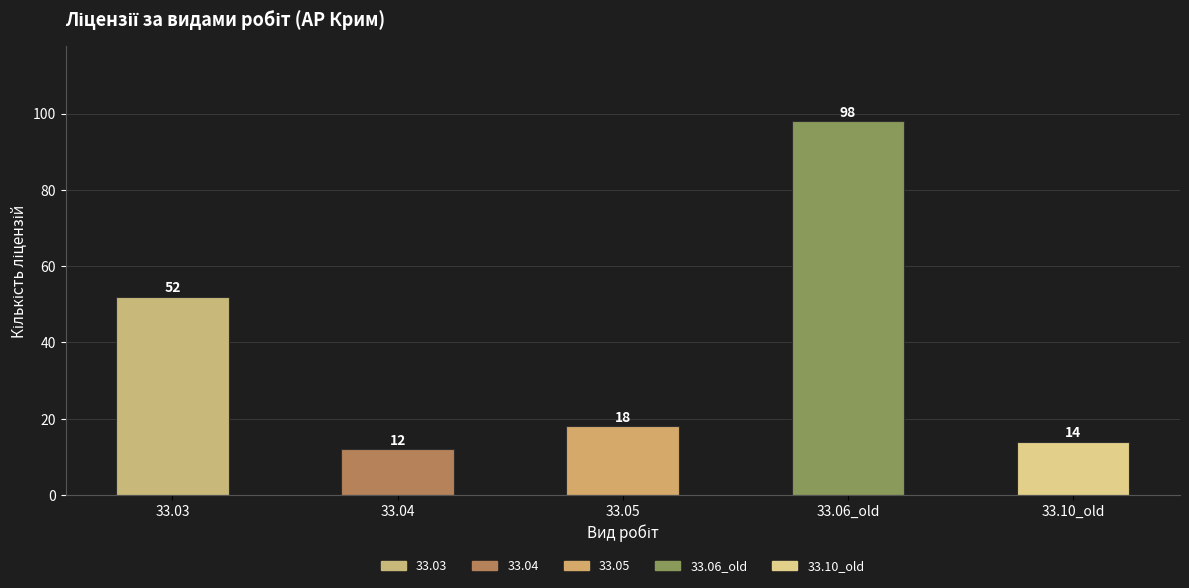

Is it true that the value at 33.10_old is 9?

False